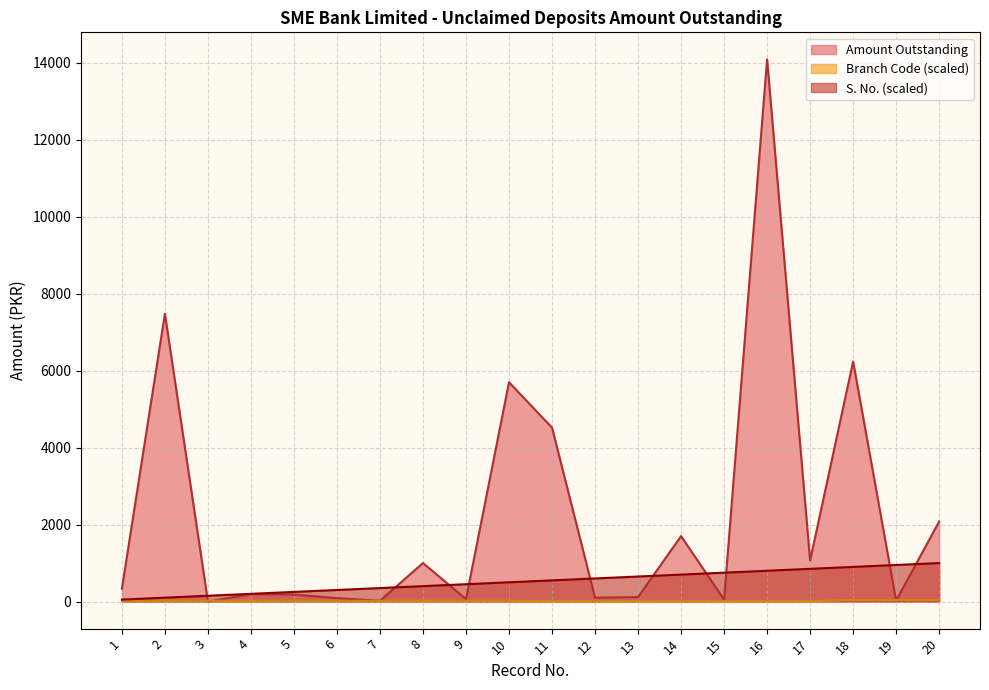

The value of Branch Code at 1 is 20.0. True or false?

True